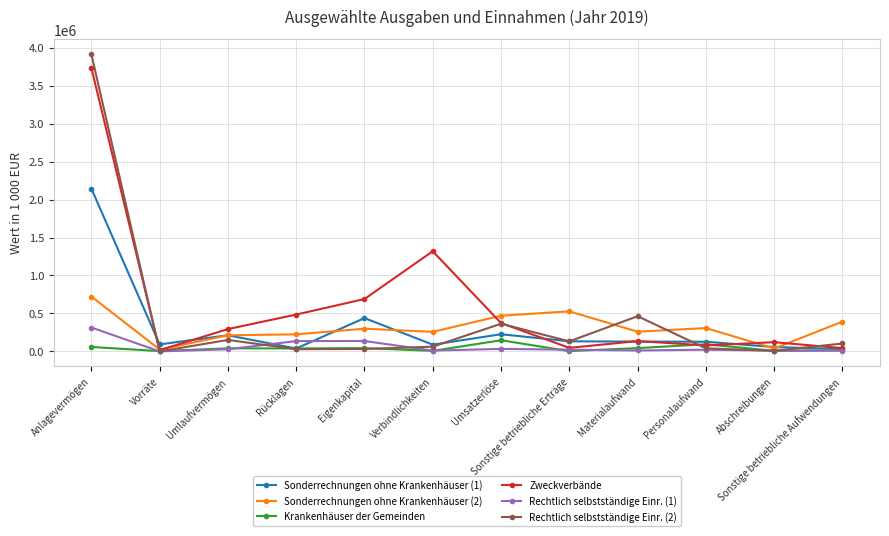

What position from the left is Personalaufwand?

10